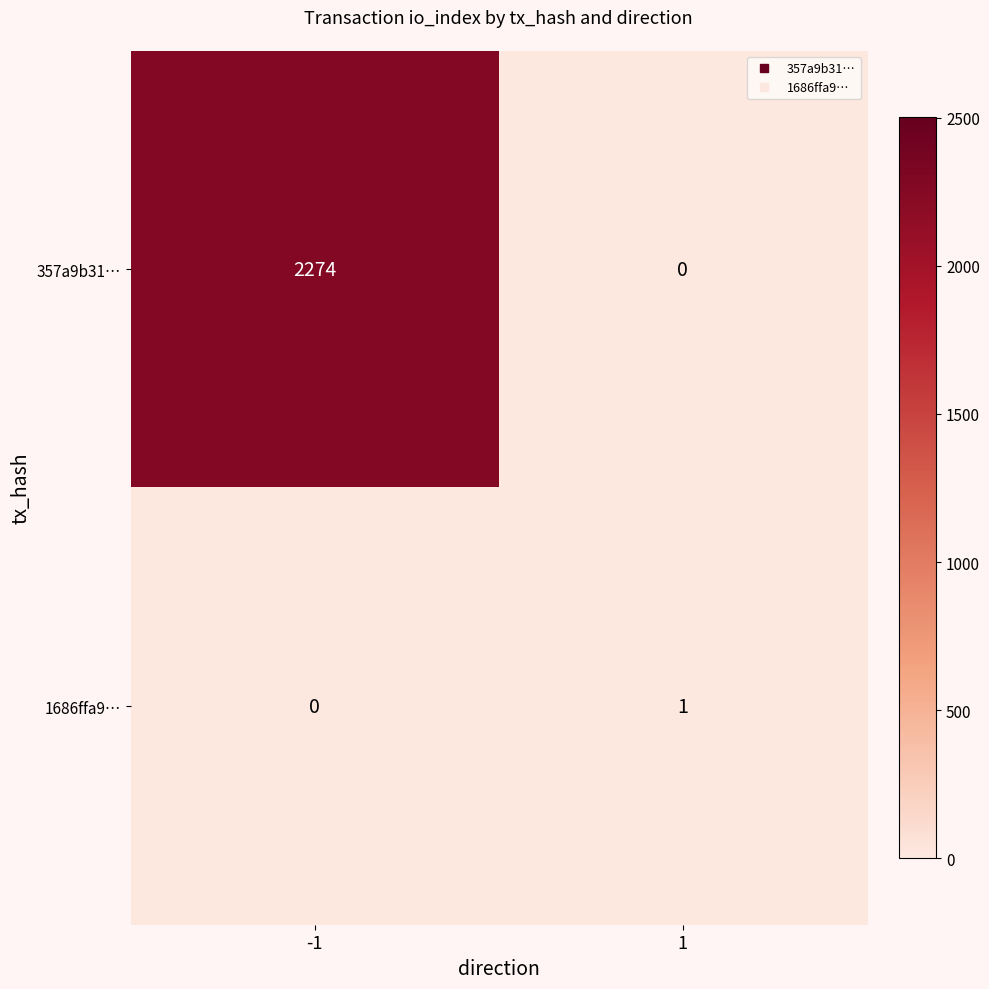

The value of 1686ffa9… at 1 is 2. True or false?

False